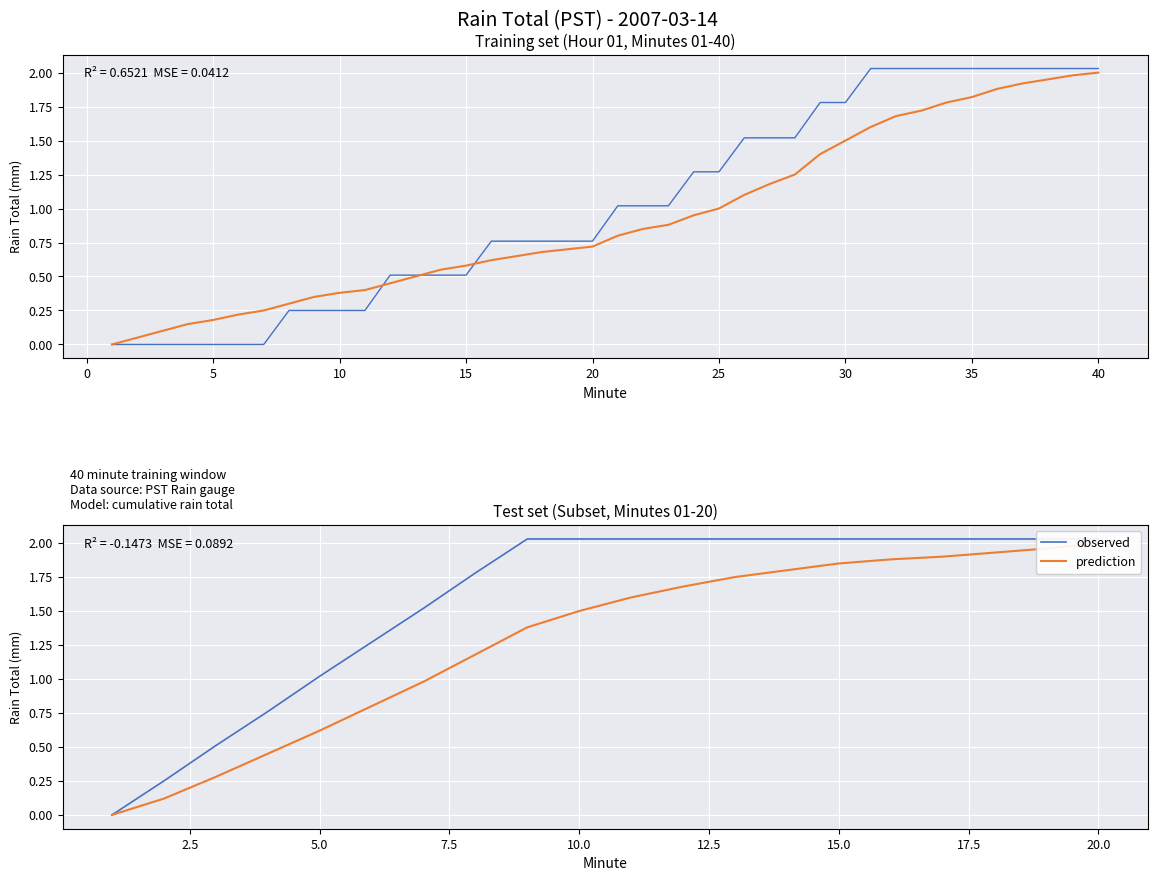

How many data points does each series have?

20